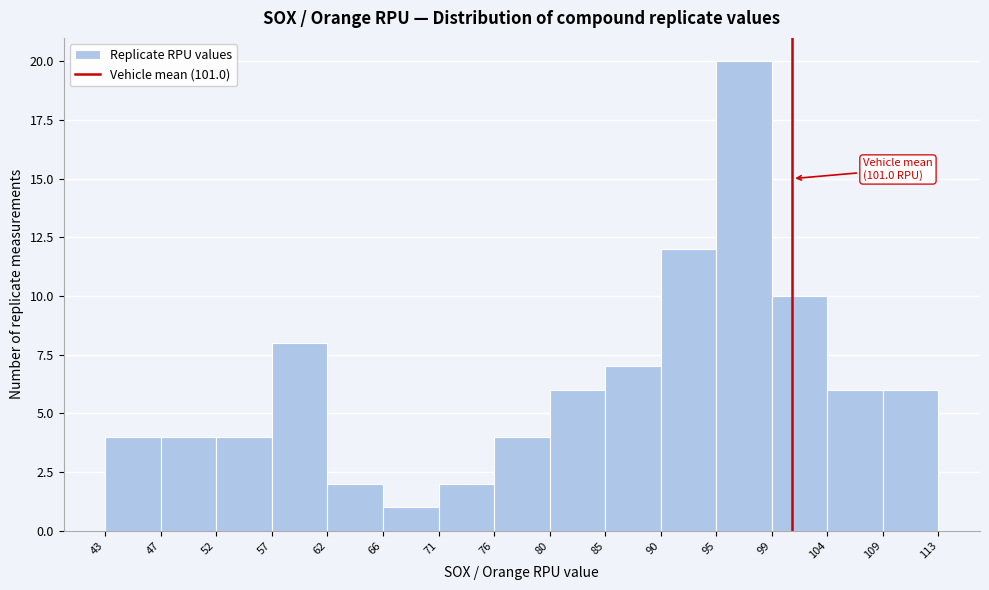

Which range on the x-axis has the tallest bar?

95 to 99